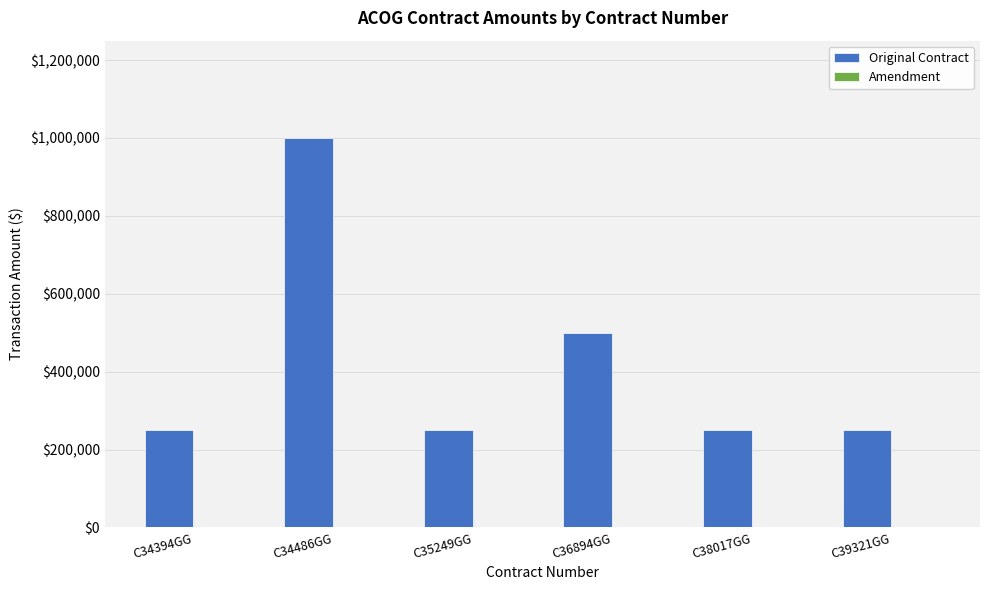

What is the label of the 5th bar from the left?

C38017GG